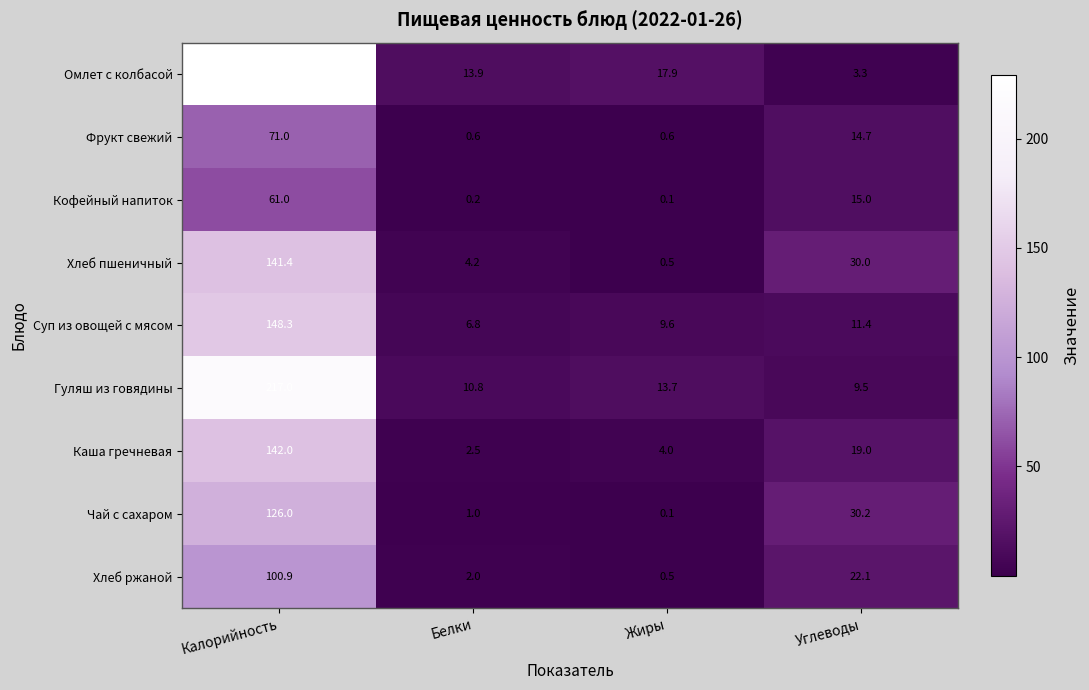

Rank the series by their maximum value, from highest to lowest.

Омлет с колбасой, Гуляш из говядины, Суп из овощей с мясом, Каша гречневая, Хлеб пшеничный, Чай с сахаром, Хлеб ржаной, Фрукт свежий, Кофейный напиток